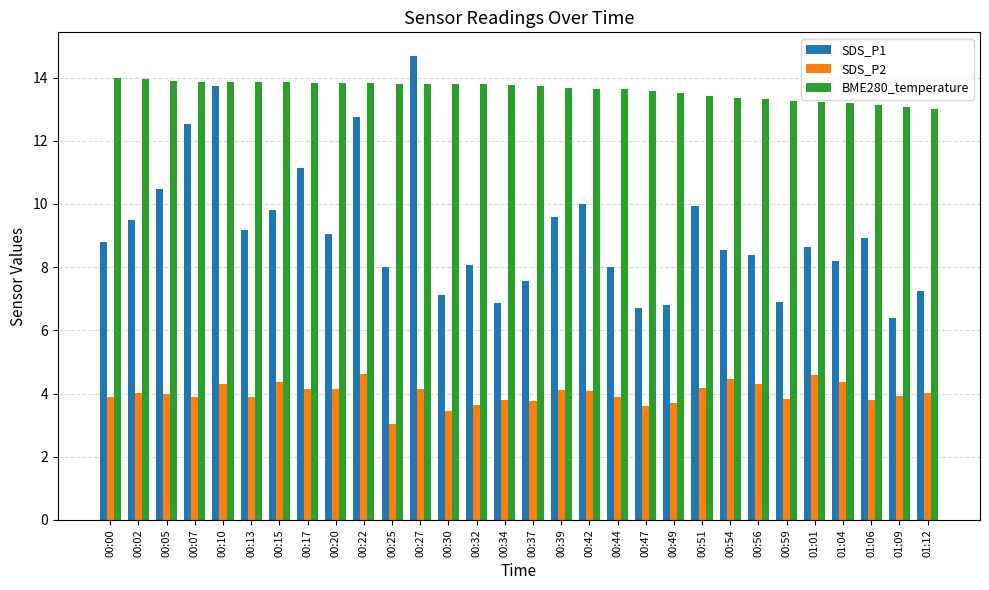

Is the value of SDS_P2 at 00:05 greater than the value of SDS_P1 at 00:47?

No